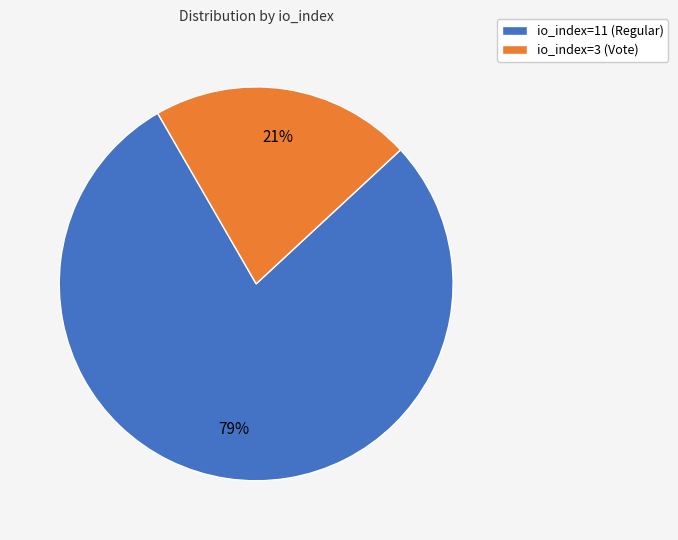

Which has a higher value, io_index=11 (Regular) or io_index=3 (Vote)?

io_index=11 (Regular)